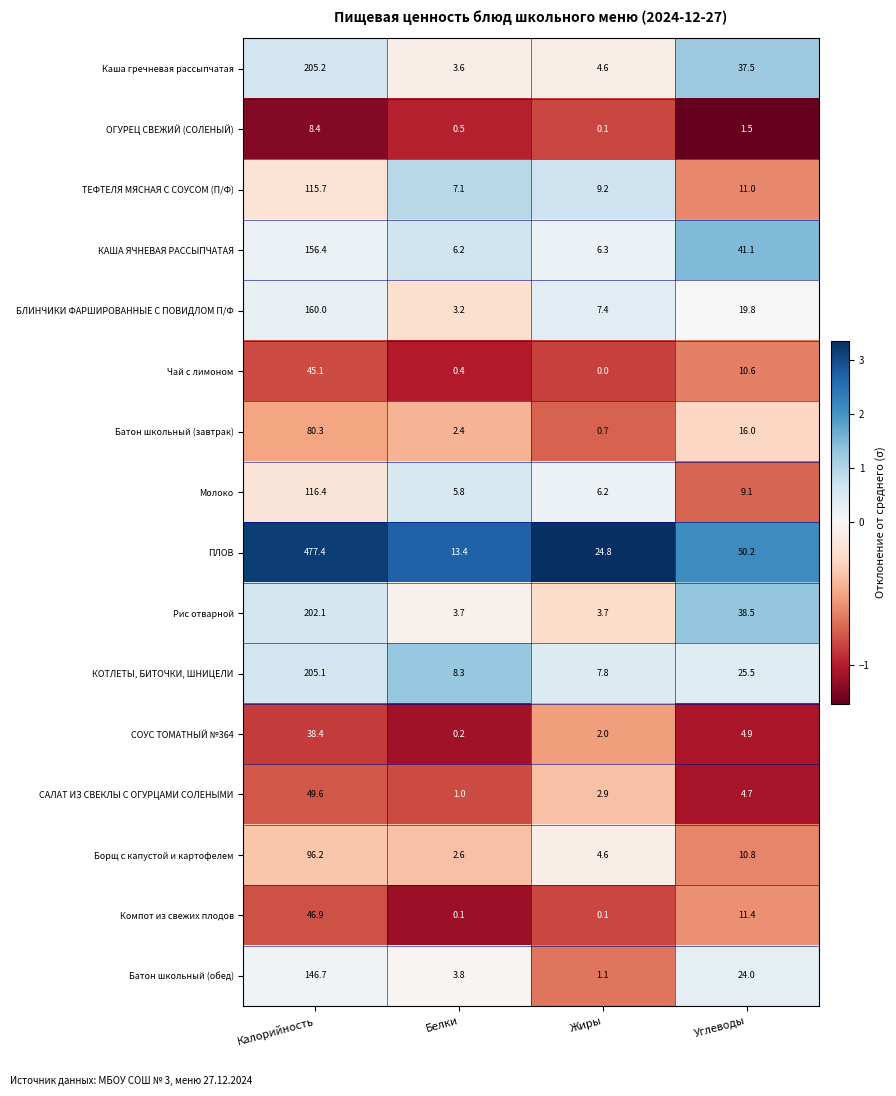

What is the sum of the БЛИНЧИКИ ФАРШИРОВАННЫЕ С ПОВИДЛОМ П/Ф values at Жиры and Калорийность?

167.4